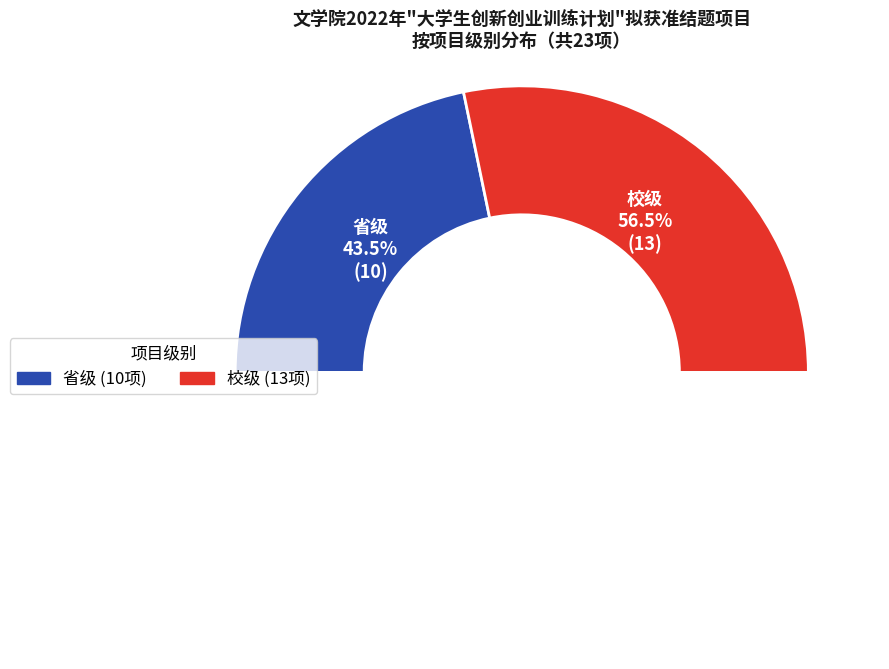

Approximately how many times larger is the value at 省级 compared to 校级?

0.8